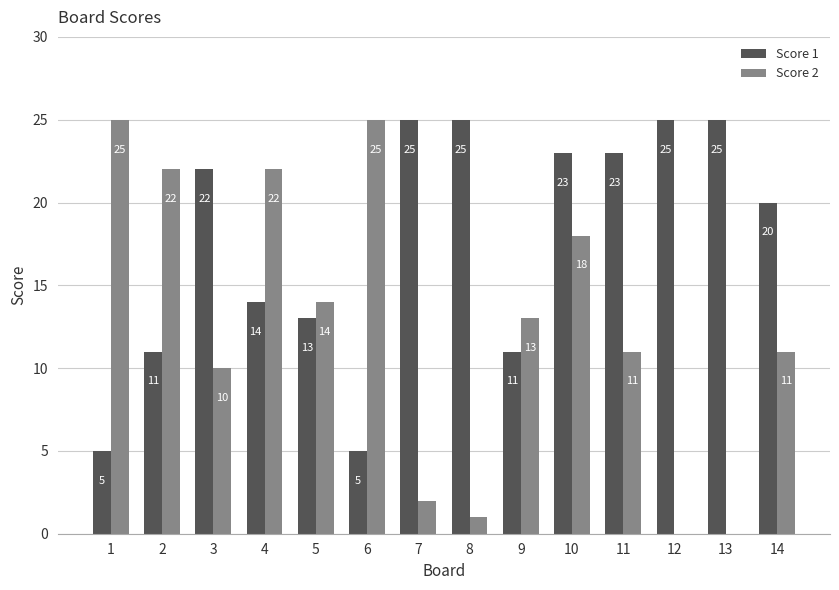

Between 10 and 14, which series saw the biggest shift?

Score 2